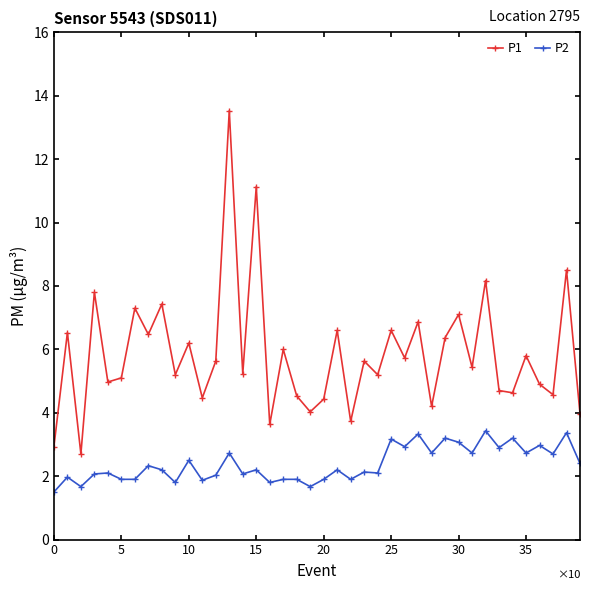

Which series has the widest spread of values?

P1